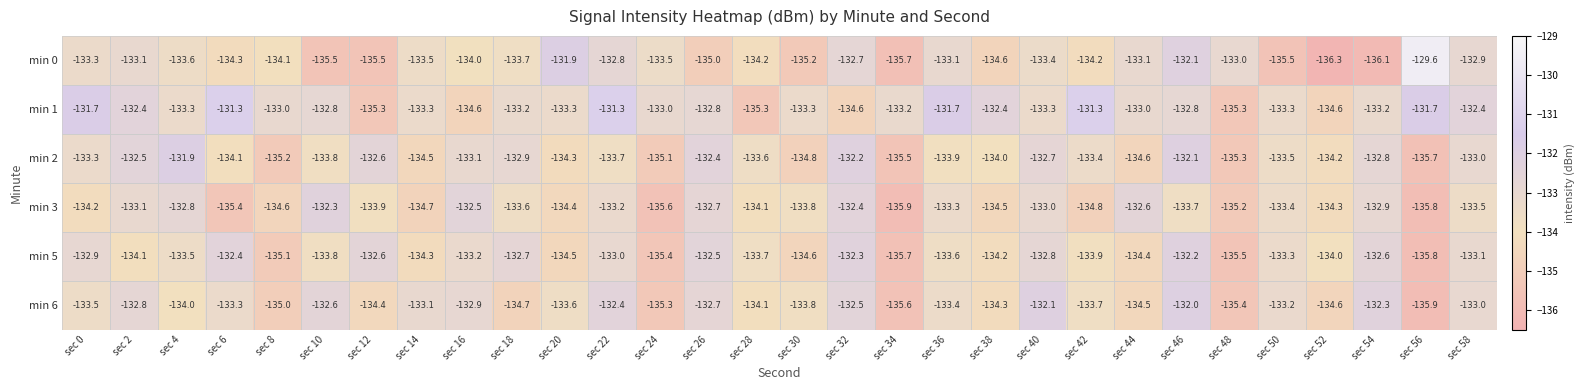

What is the difference between the min 3 values at sec 46 and sec 36?

0.4